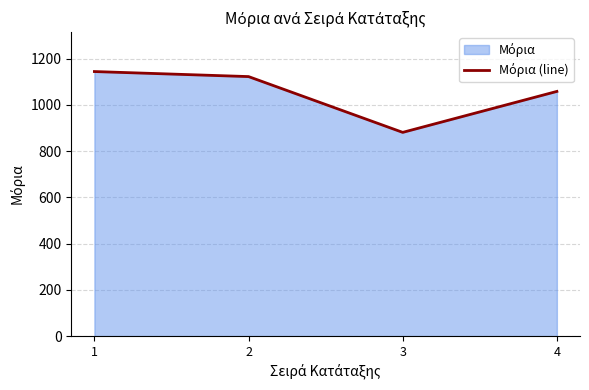

True or false: the data has more than 0 interior local peaks.

False